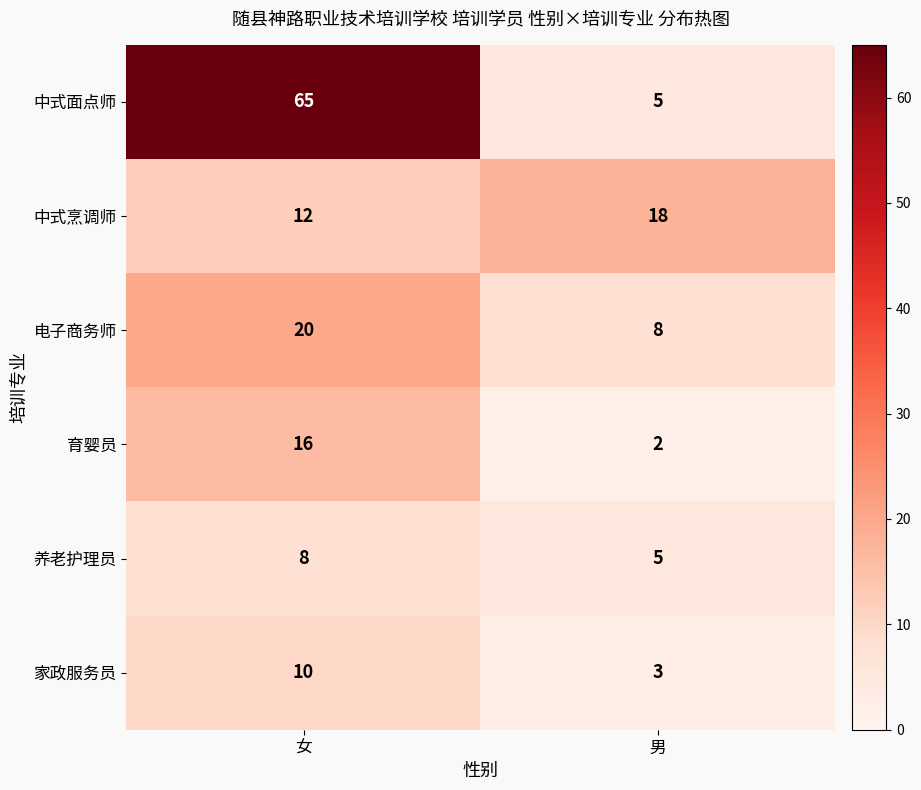

What is the smallest value displayed?

2